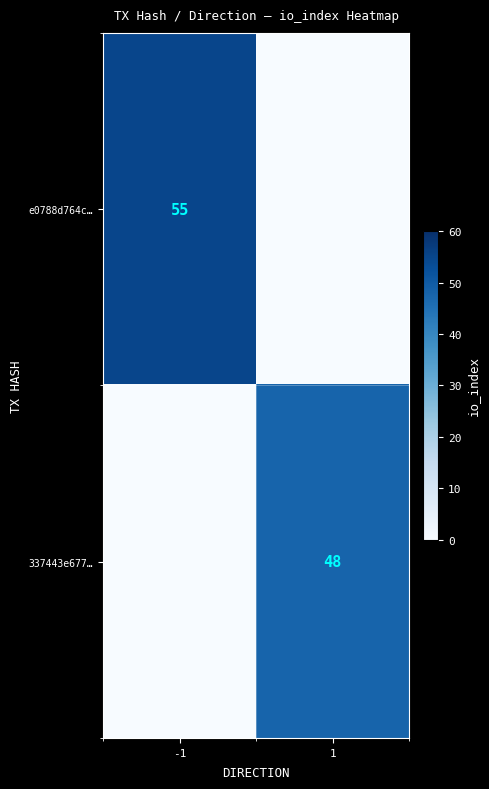

The value of 337443e677… at 1 is 82. True or false?

False